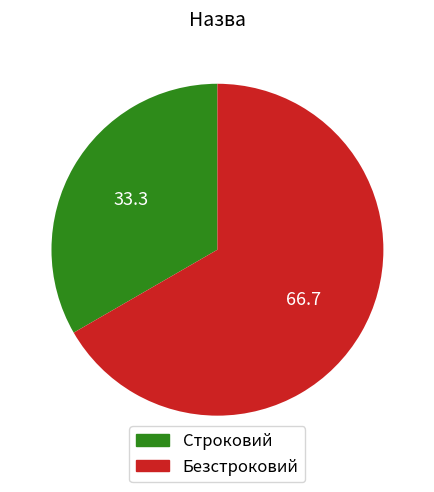

Is it true that Безстроковий is 54% of the pie?

False